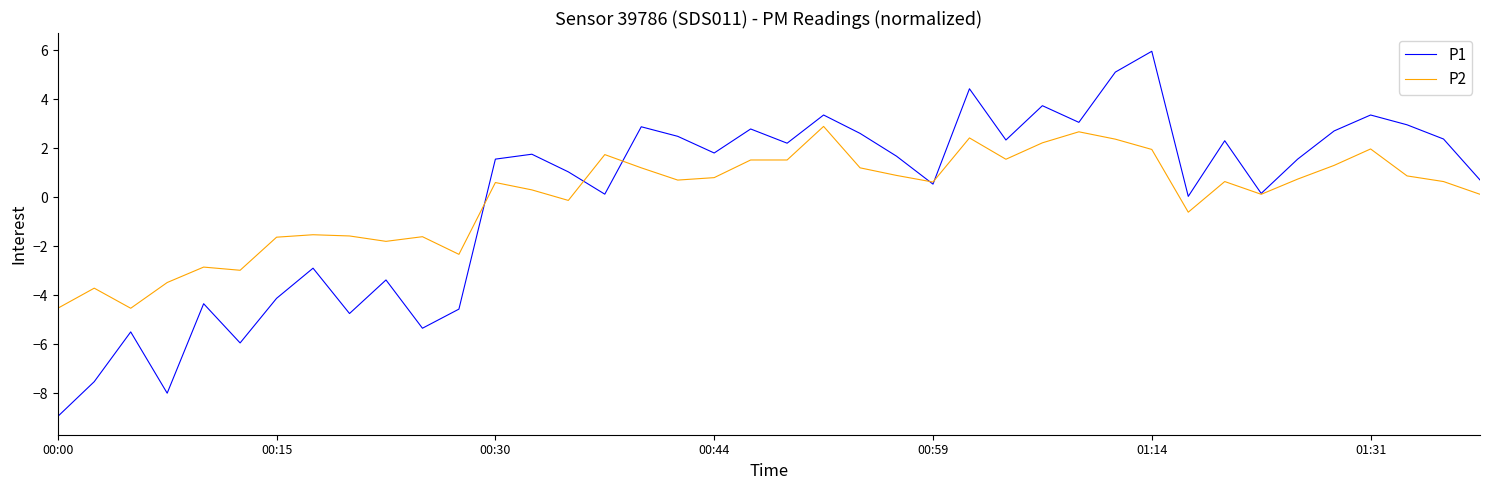

In P1, how many points are higher than both neighbors (excluding endpoints)?

13